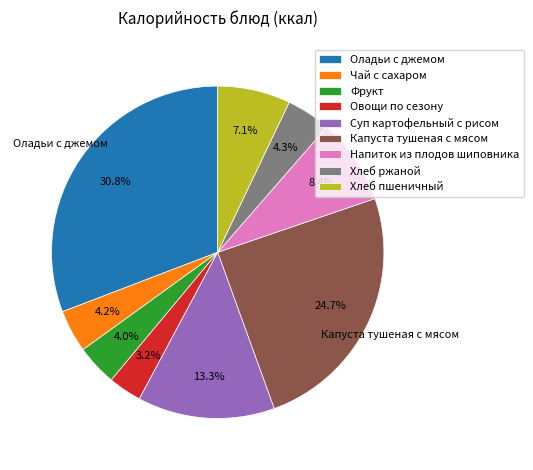

True or false: Чай с сахаром accounts for 4% of the total.

True